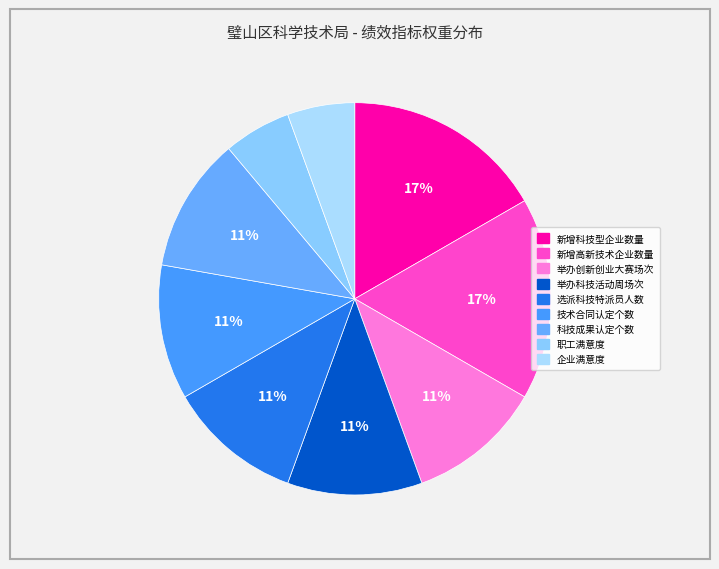

Count the number of slices in the pie.

9